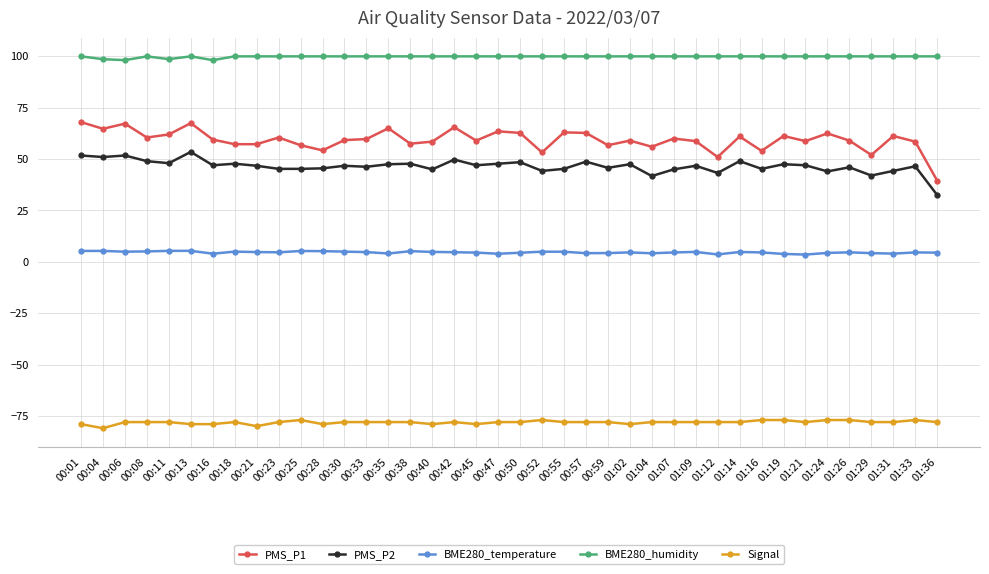

Rank the series by their maximum value, from highest to lowest.

BME280_humidity, PMS_P1, PMS_P2, BME280_temperature, Signal